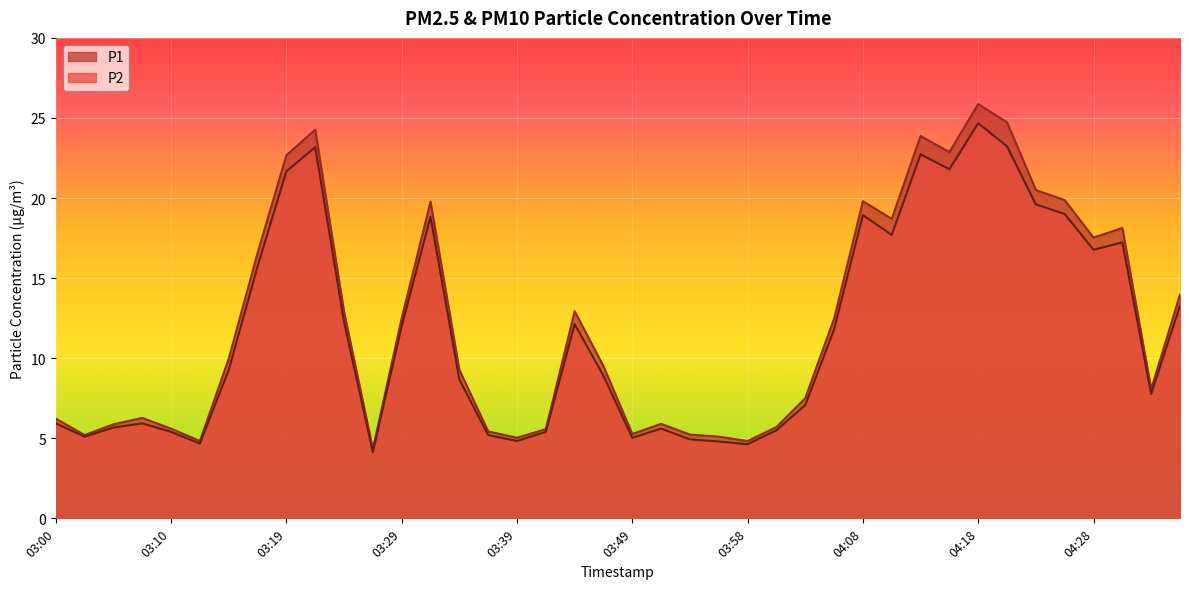

How many interior local peaks does the P1 series have?

9